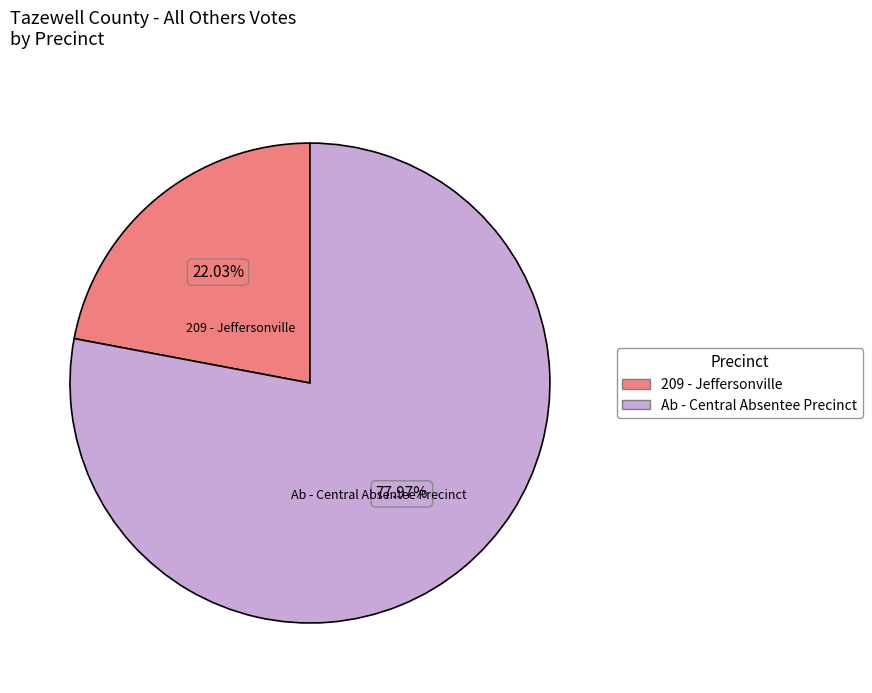

Is there any slice that represents more than half of the pie?

Yes